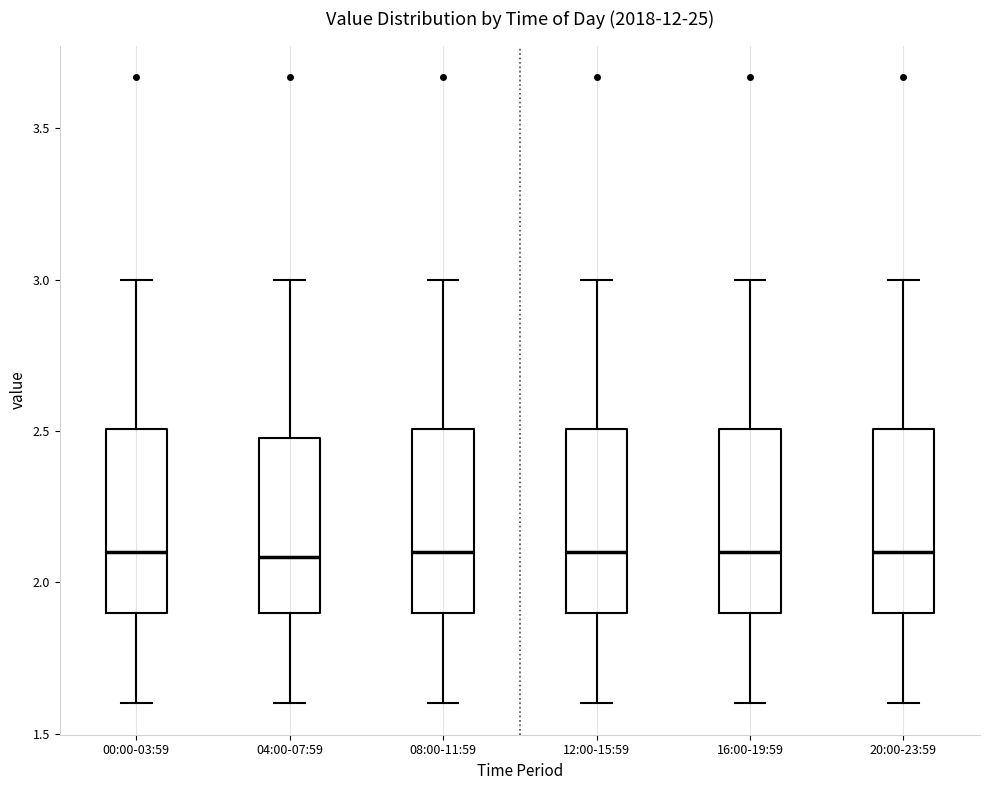

Reading left to right, read every box against the y-axis: the position of its median line, the range the box covers, and the ends of its whiskers. The values are not printed on the chart, so give them approximately, as read against the axis.

00:00-03:59: median 2.1, box 1.9 to 2.5, whiskers 1.6 to 3.0
04:00-07:59: median 2.1, box 1.9 to 2.5, whiskers 1.6 to 3.0
08:00-11:59: median 2.1, box 1.9 to 2.5, whiskers 1.6 to 3.0
12:00-15:59: median 2.1, box 1.9 to 2.5, whiskers 1.6 to 3.0
16:00-19:59: median 2.1, box 1.9 to 2.5, whiskers 1.6 to 3.0
20:00-23:59: median 2.1, box 1.9 to 2.5, whiskers 1.6 to 3.0